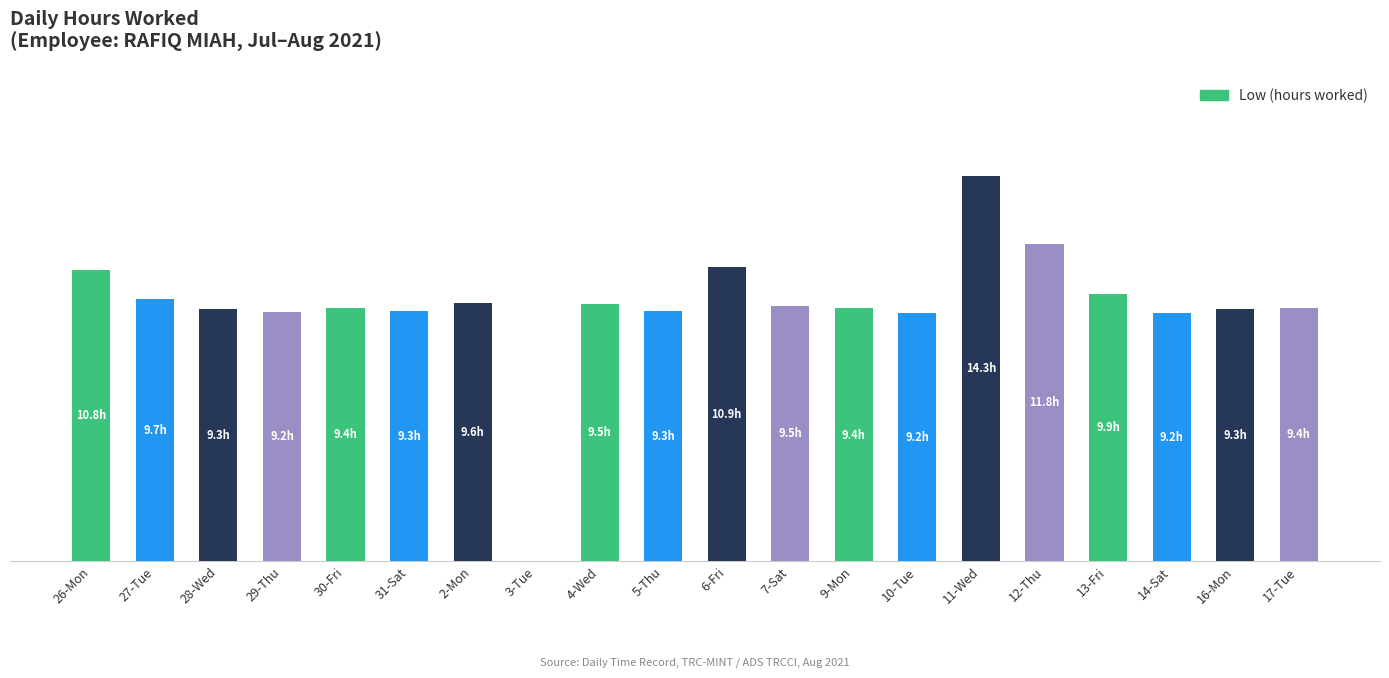

Is it true that the value at 3-Tue is 6.6?

False